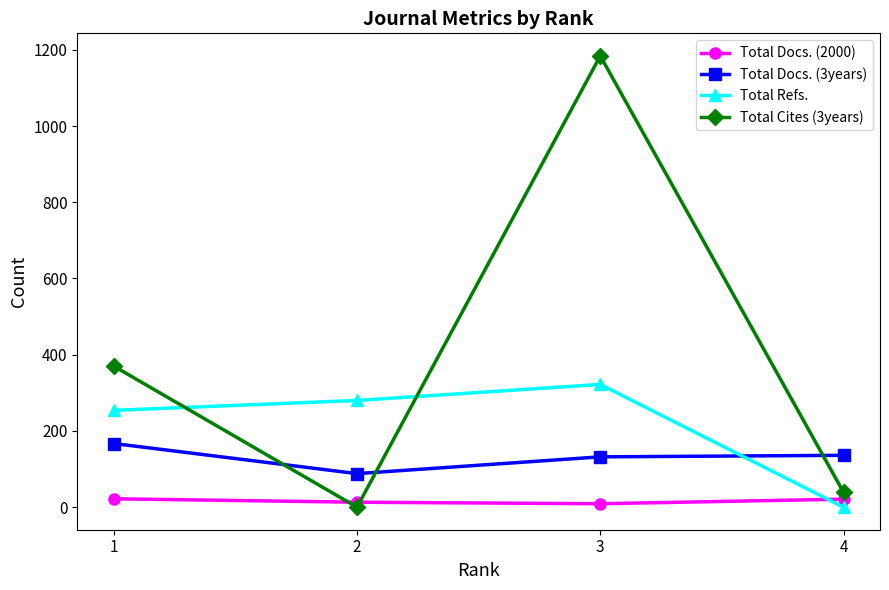

What is the difference between the highest and lowest values at 1?

348